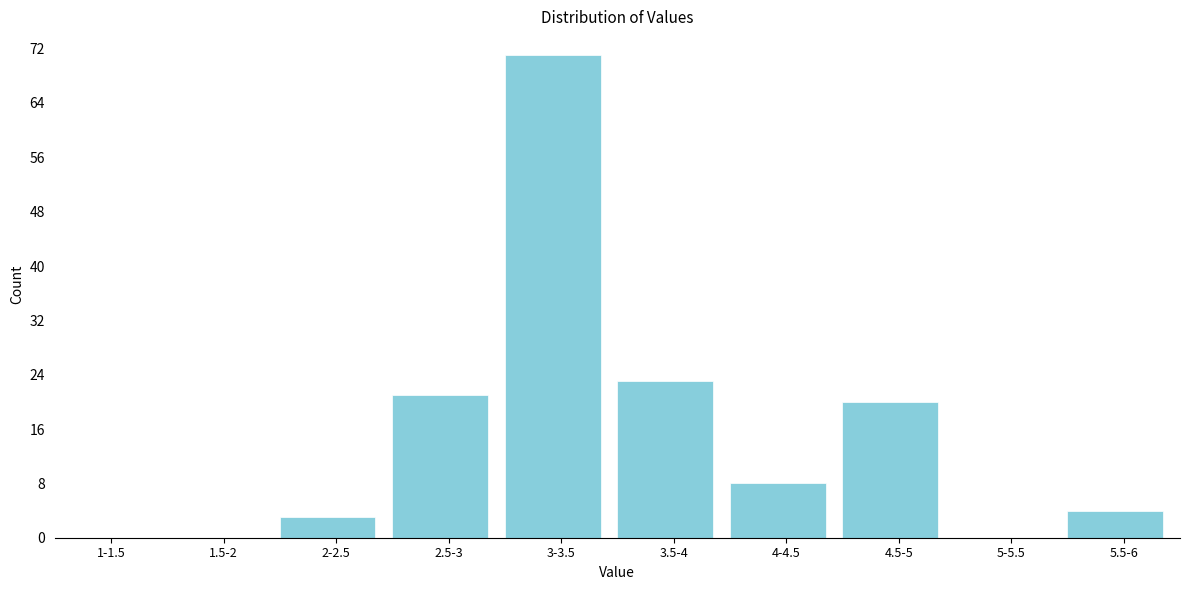

Reading left to right, what are all the values shown in this chart?

1-1.5=0	1.5-2=0	2-2.5=3	2.5-3=21	3-3.5=71	3.5-4=23	4-4.5=8	4.5-5=20	5-5.5=0	5.5-6=4